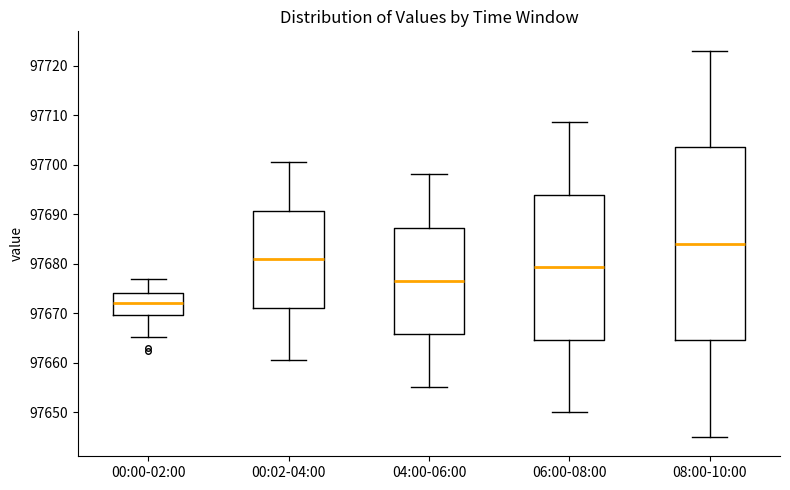

Where does the median line of the box for 06:00-08:00 sit on the y-axis? The values are not printed on the chart, so give them approximately, as read against the axis.

97679